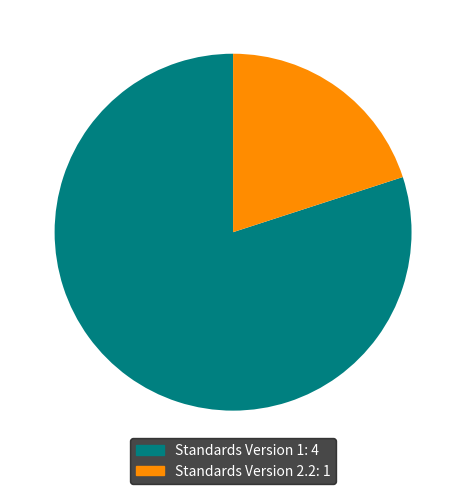

Is it true that Standards Version 2.2: 1 is 20% of the pie?

True